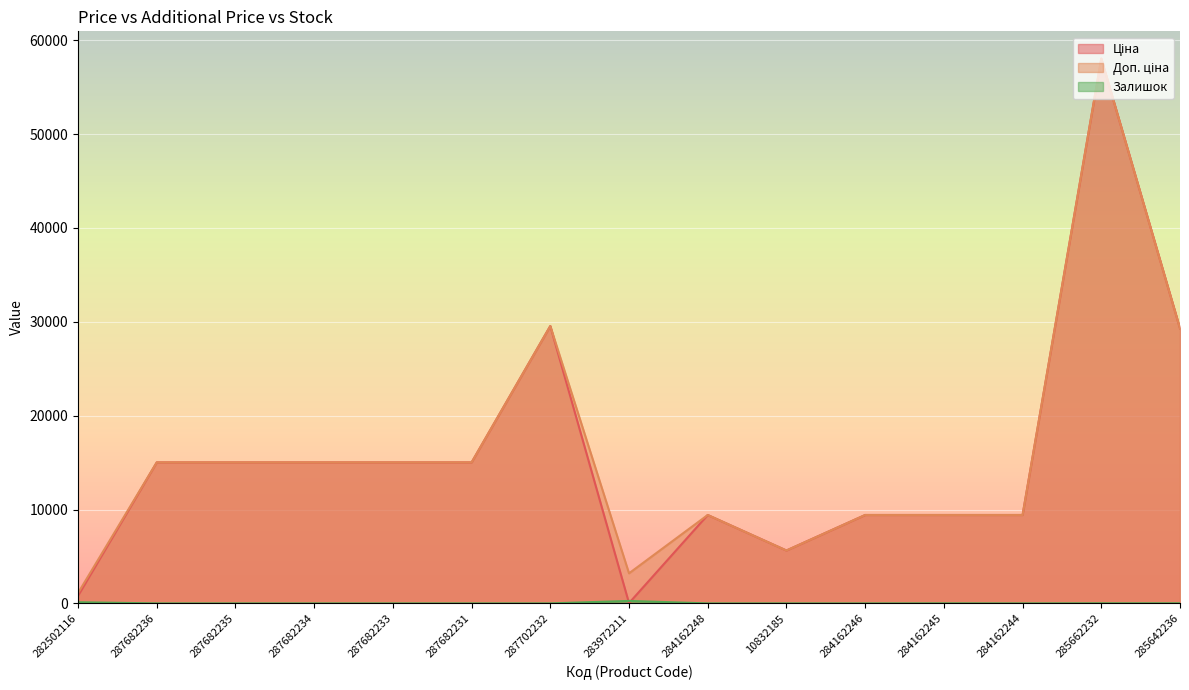

What is the approximate value of Доп. ціна at 284162245?

9416.9